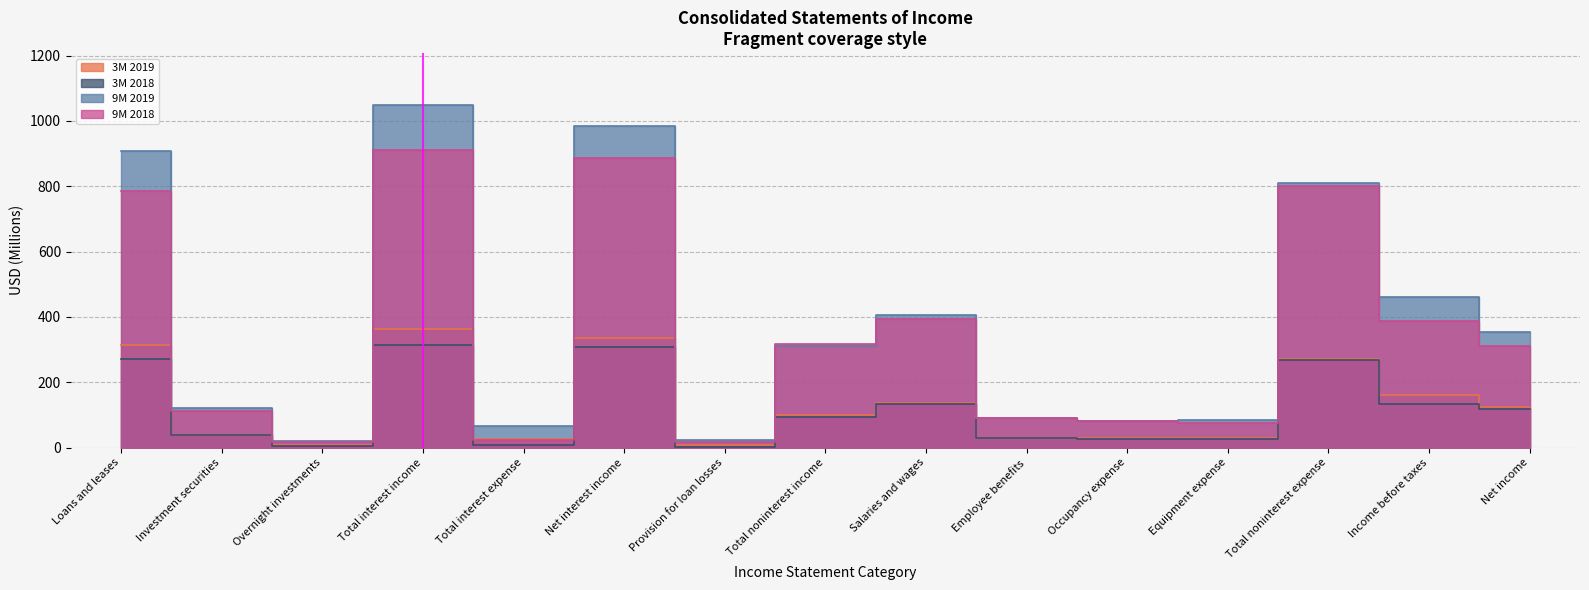

Rank the series by their maximum value, from lowest to highest.

3M 2018, 3M 2019, 9M 2018, 9M 2019